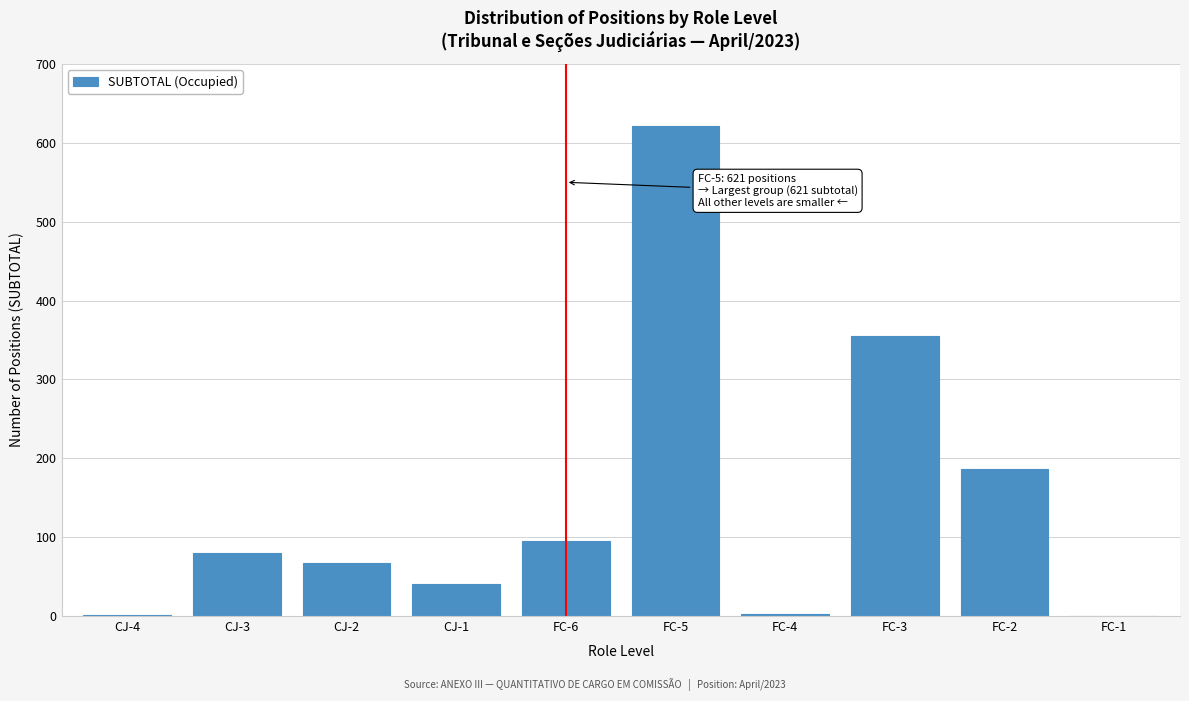

The value at FC-1 is 316. True or false?

False